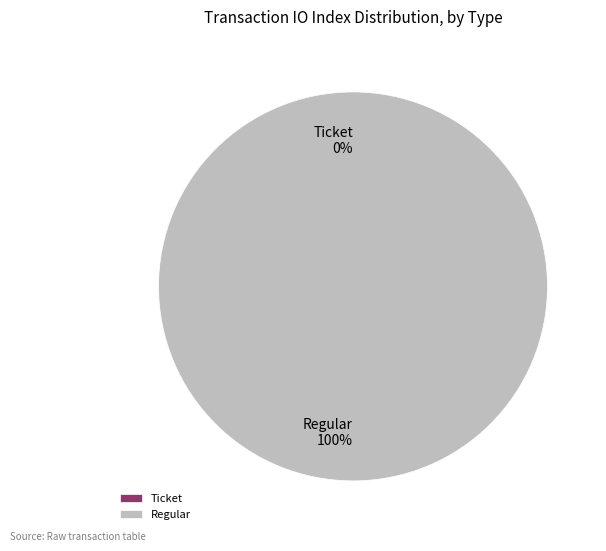

How many slices are in this pie chart?

2